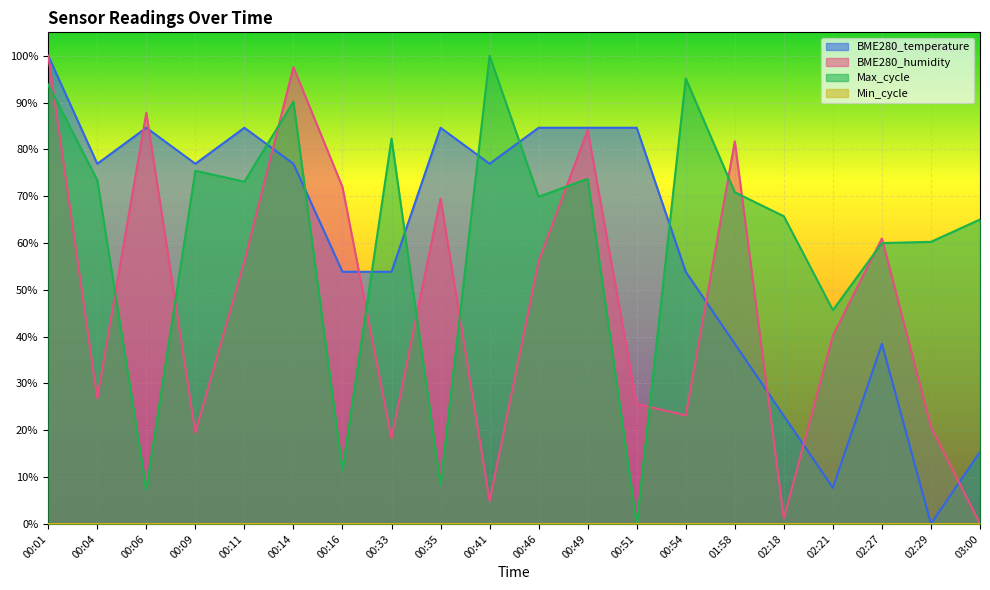

Where is the first local maximum for BME280_temperature?

00:06